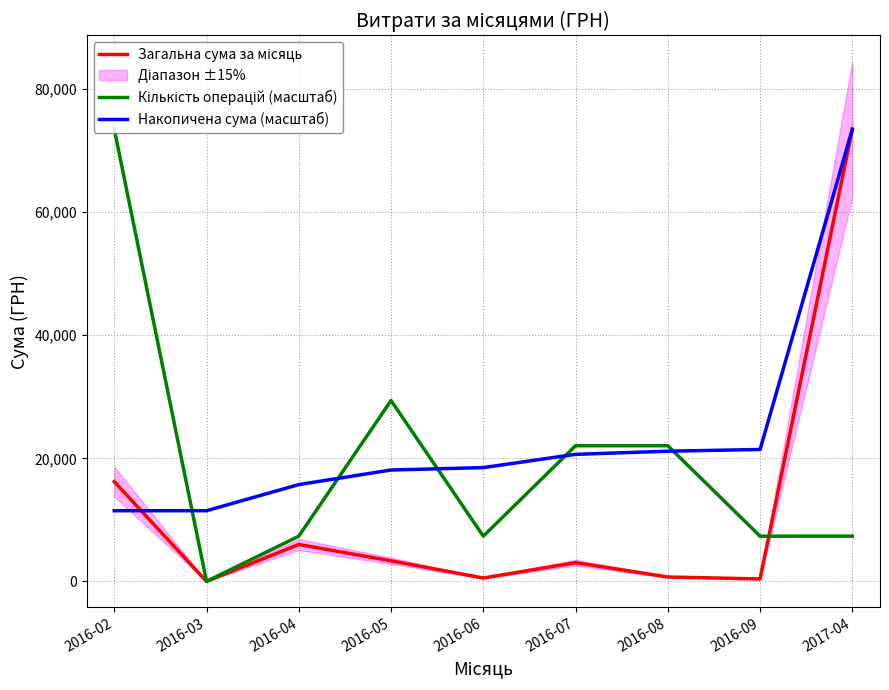

How many data points in Кількість операцій (масштаб) are less than 7349?

1